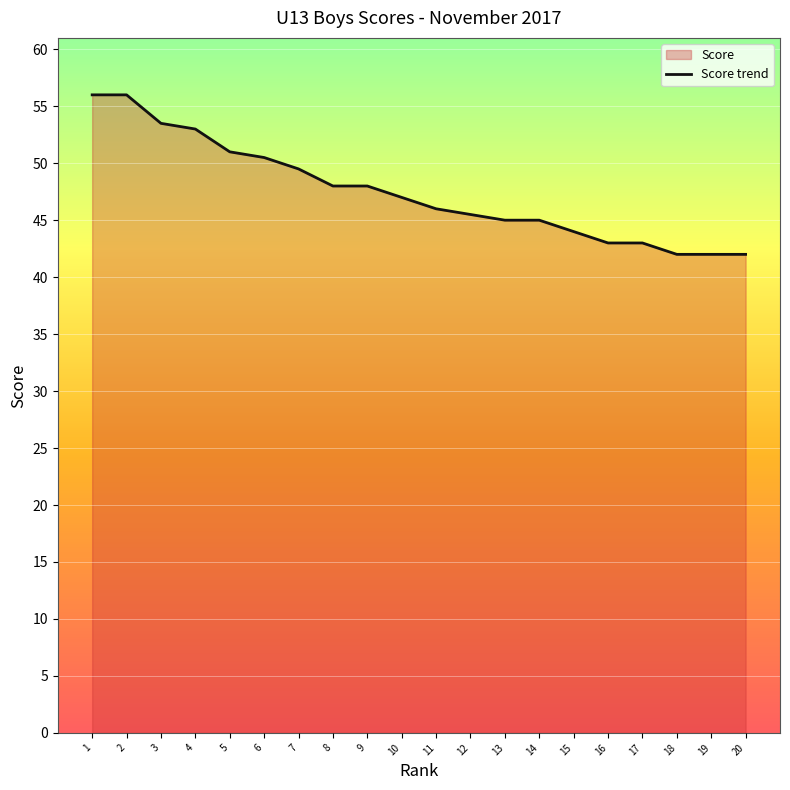

How many distinct data groups are displayed?

1